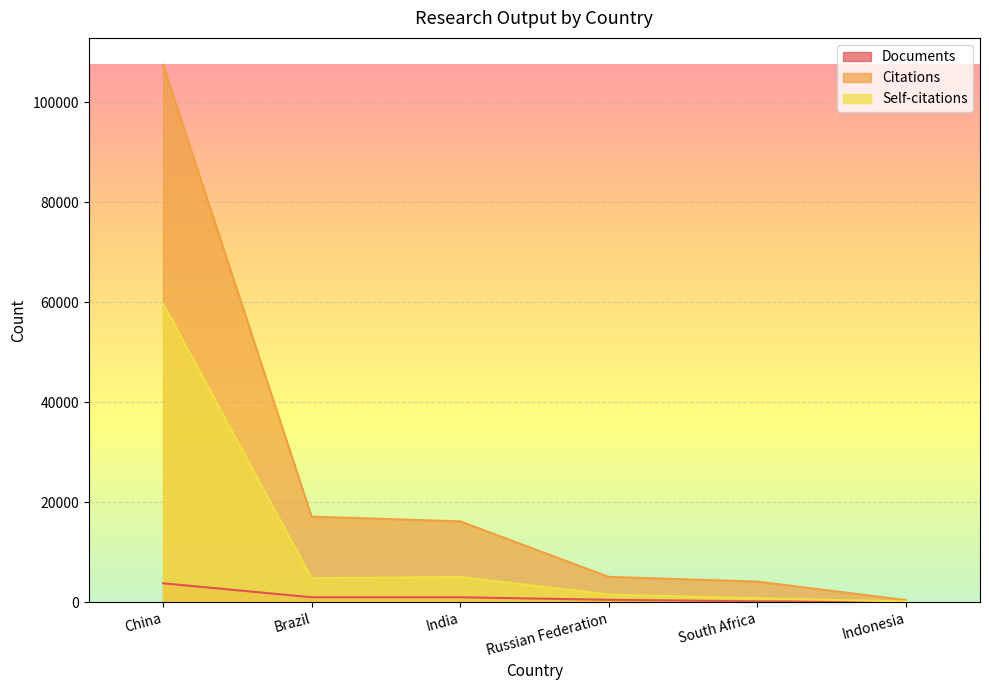

List the series in order of their overall mean, highest first.

Citations, Self-citations, Documents